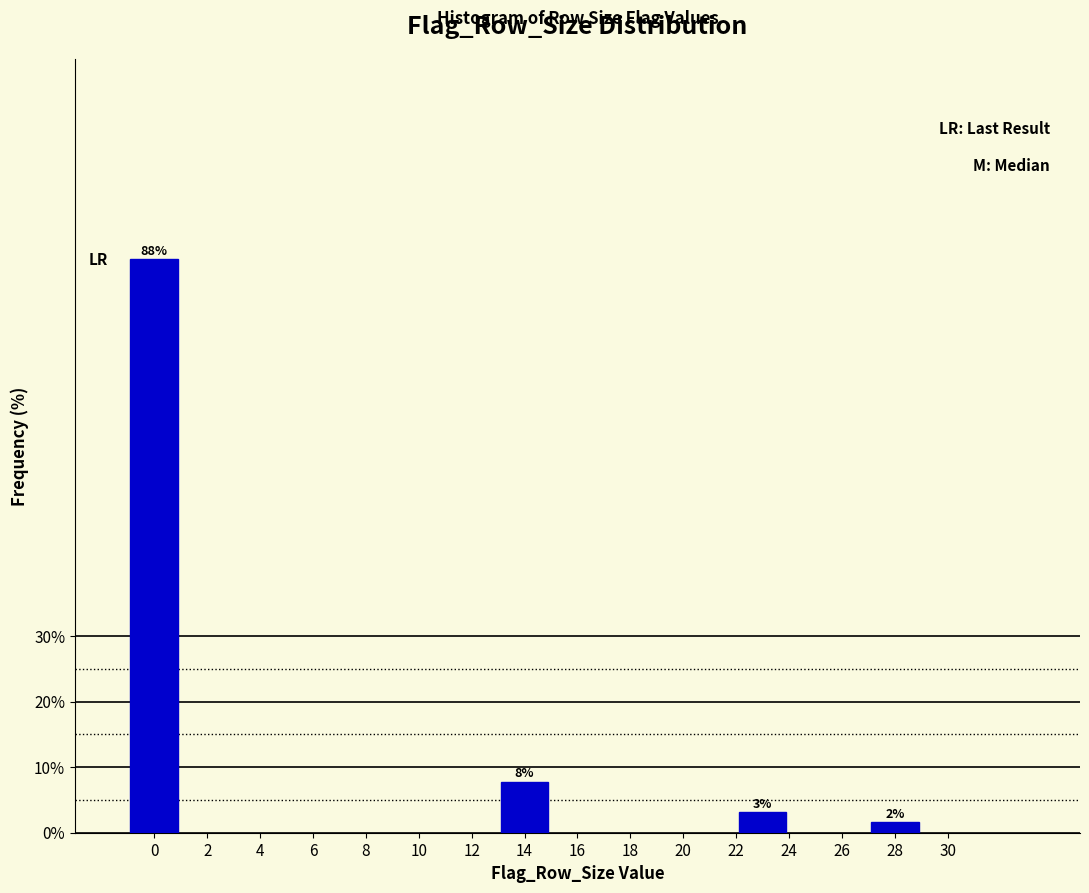

How many bars are there in total?

4